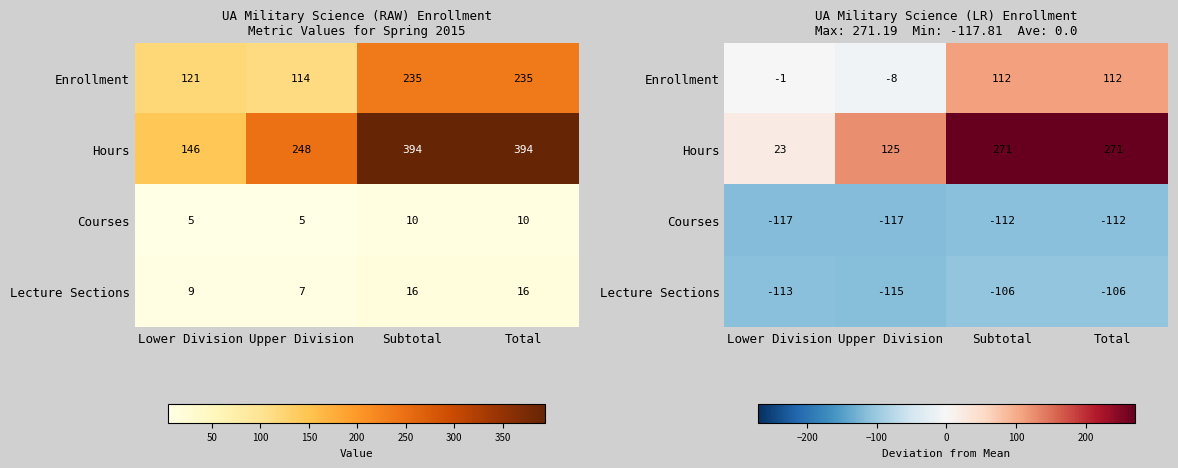

At which label does Enrollment reach its minimum?

Upper Division